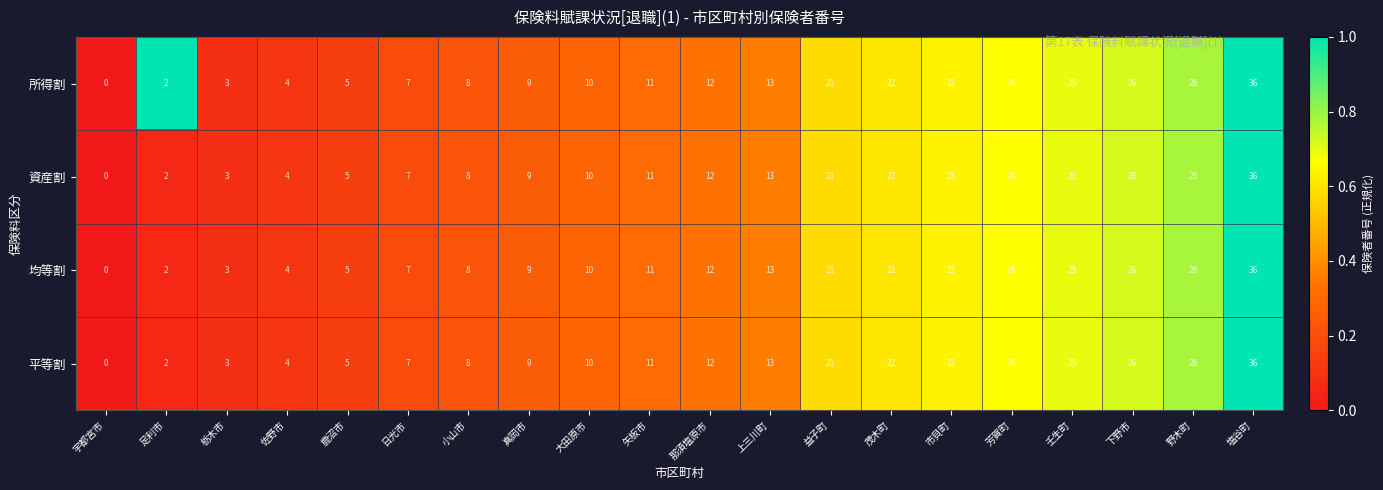

Is it true that 均等割 equals 25 at 壬生町?

True